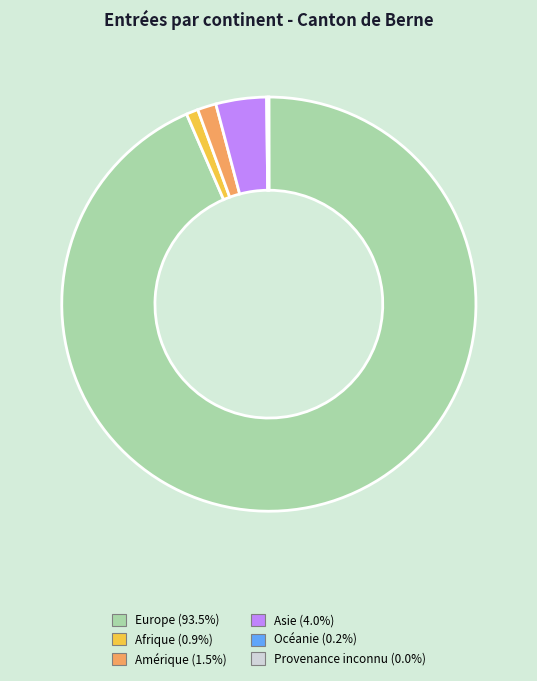

The Amérique slice represents 1% of the pie. True or false?

True